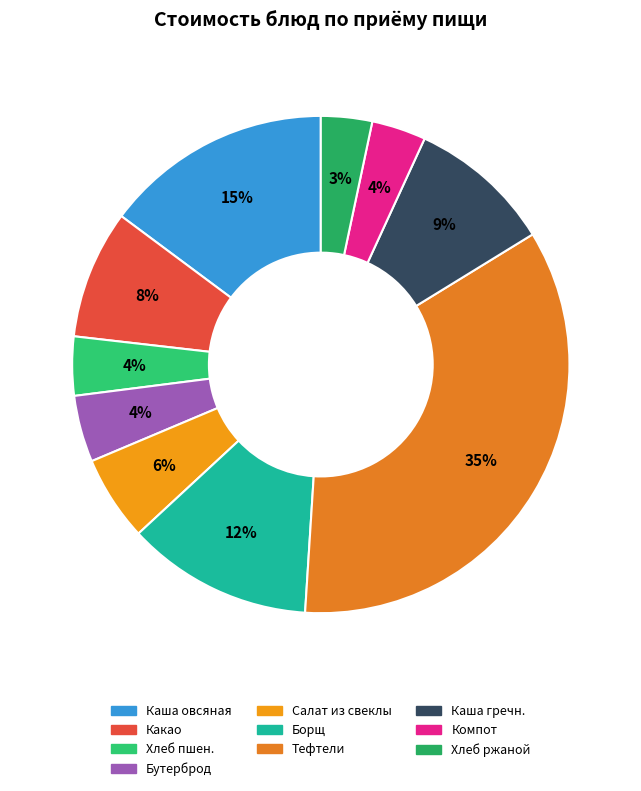

How many slices are in this pie chart?

10